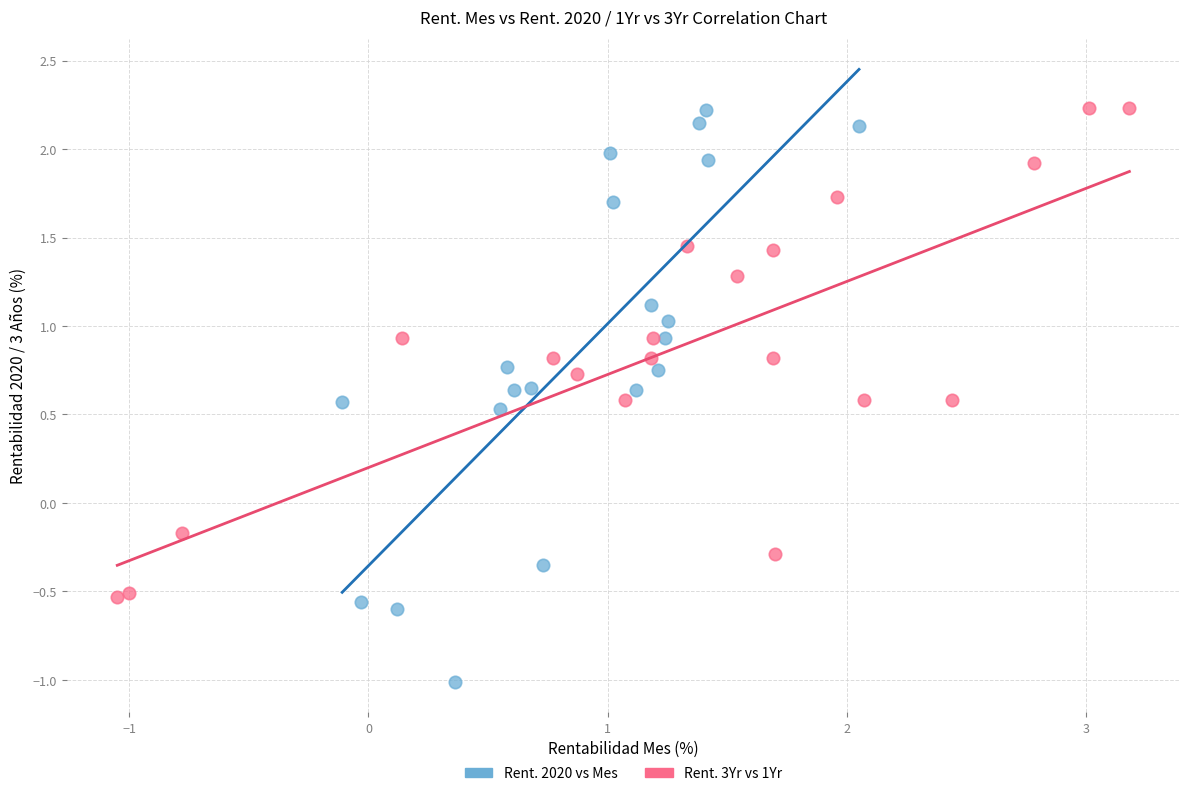

What are all the series names shown in the legend?

Rent. 2020 vs Mes, Rent. 3Yr vs 1Yr